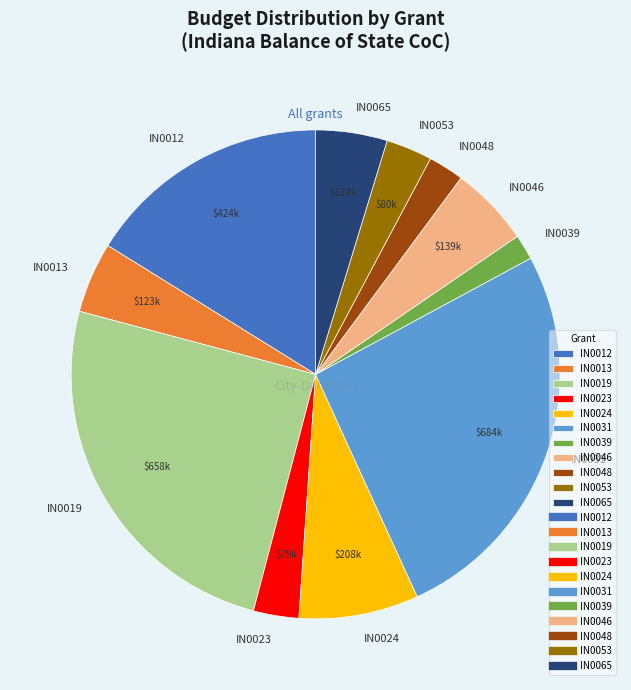

Does IN0053 account for over 50% of the chart?

No